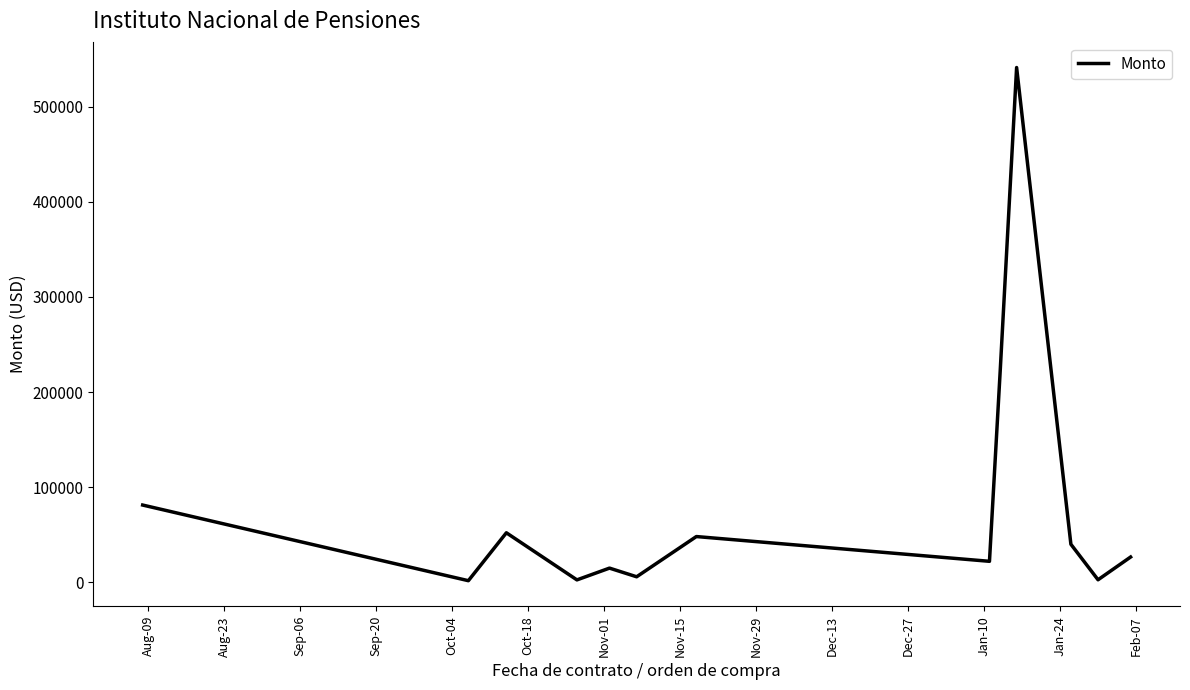

Does the chart have visible grid lines?

No